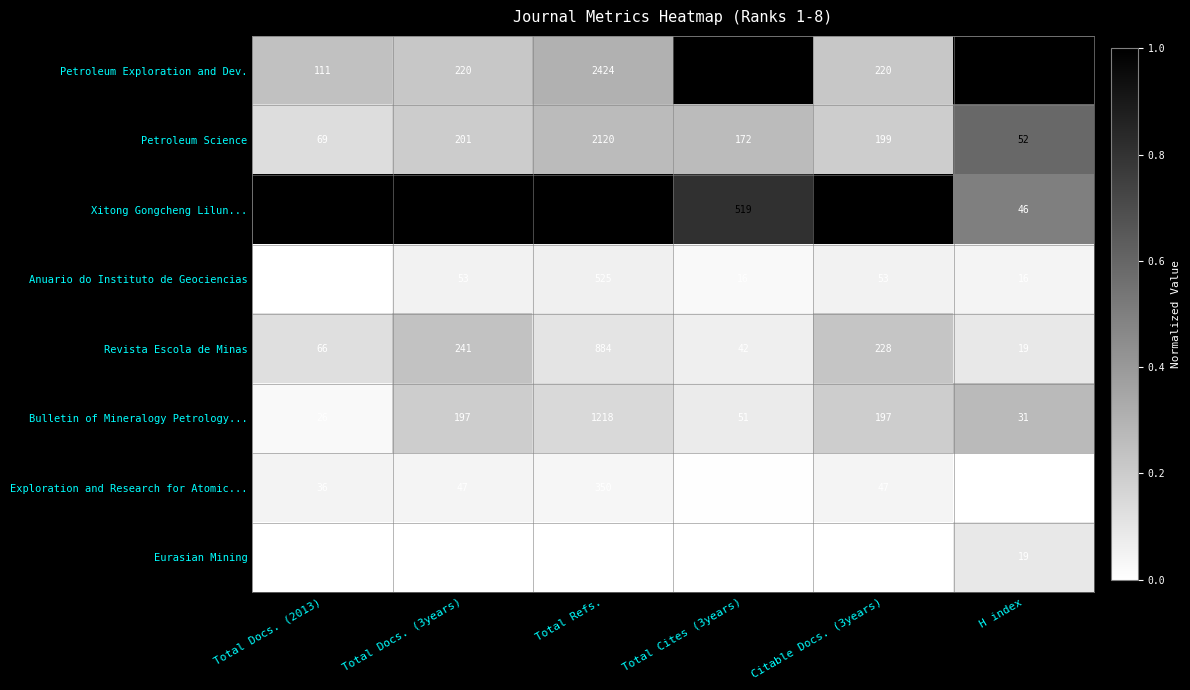

List the series in order of their peak value, highest first.

Xitong Gongcheng Lilun..., Petroleum Exploration and Dev., Petroleum Science, Bulletin of Mineralogy Petrology..., Revista Escola de Minas, Anuario do Instituto de Geociencias, Exploration and Research for Atomic..., Eurasian Mining